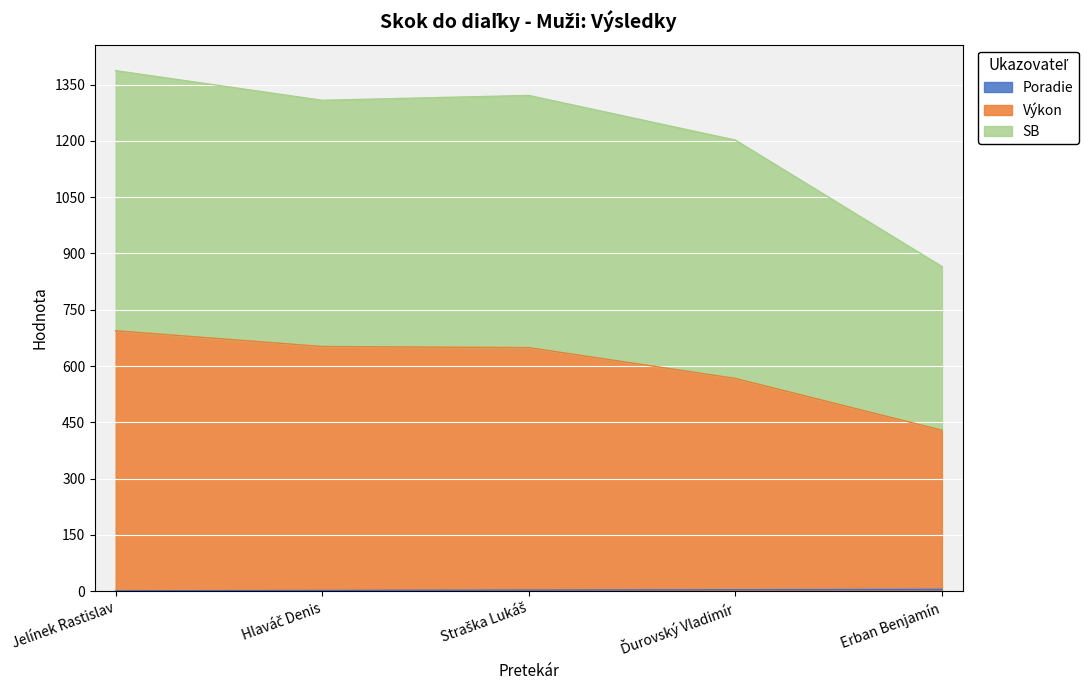

Does the chart display data point markers on the line(s)?

No